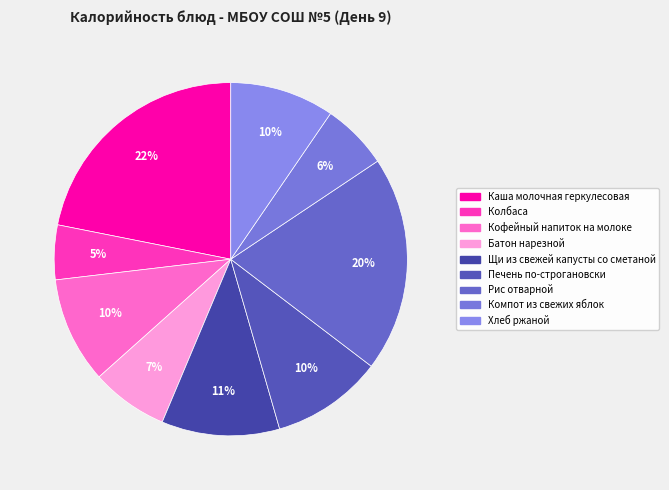

Which slice is the smallest?

Колбаса